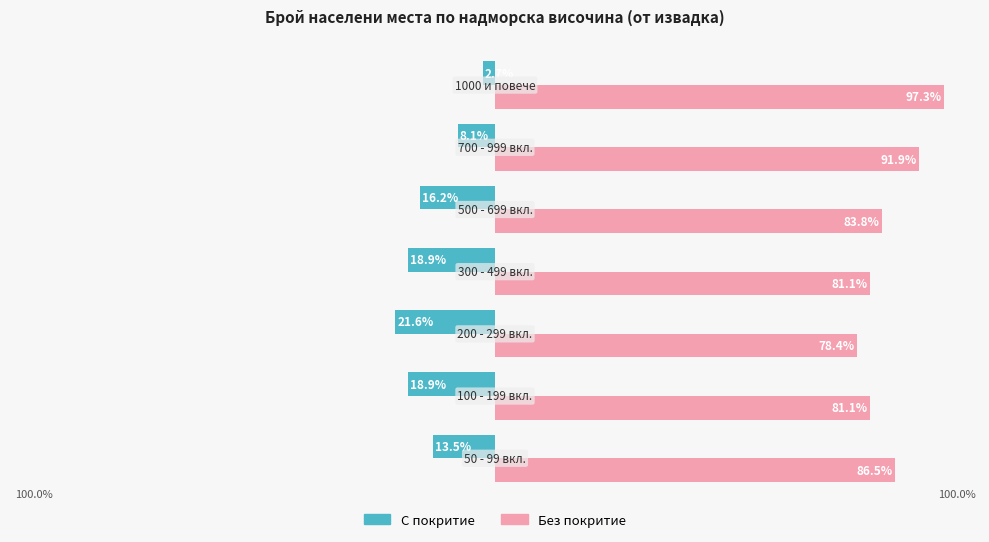

How many bars are there in each group?

2